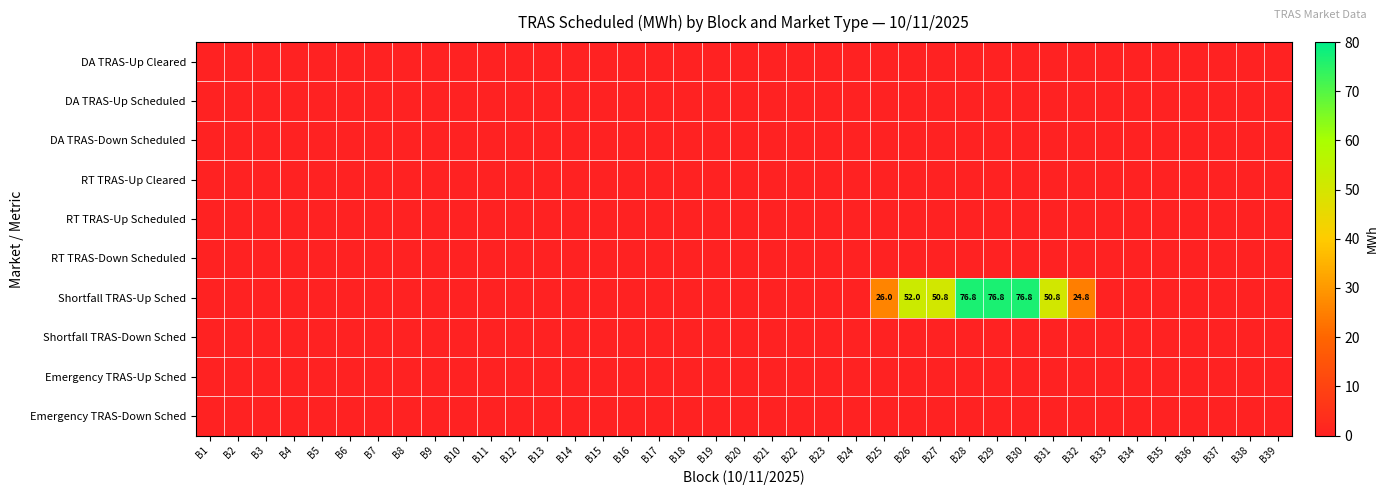

What is the maximum value shown in the chart?

76.8